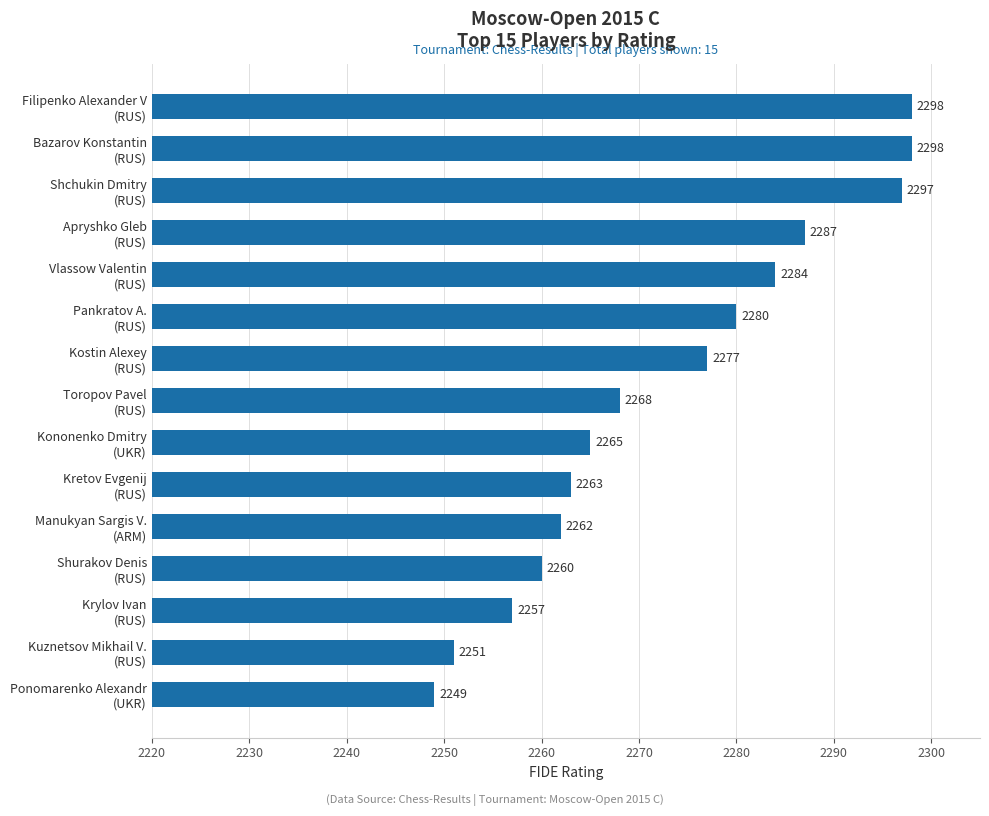

What is the value of the 4th bar from the top?

2287